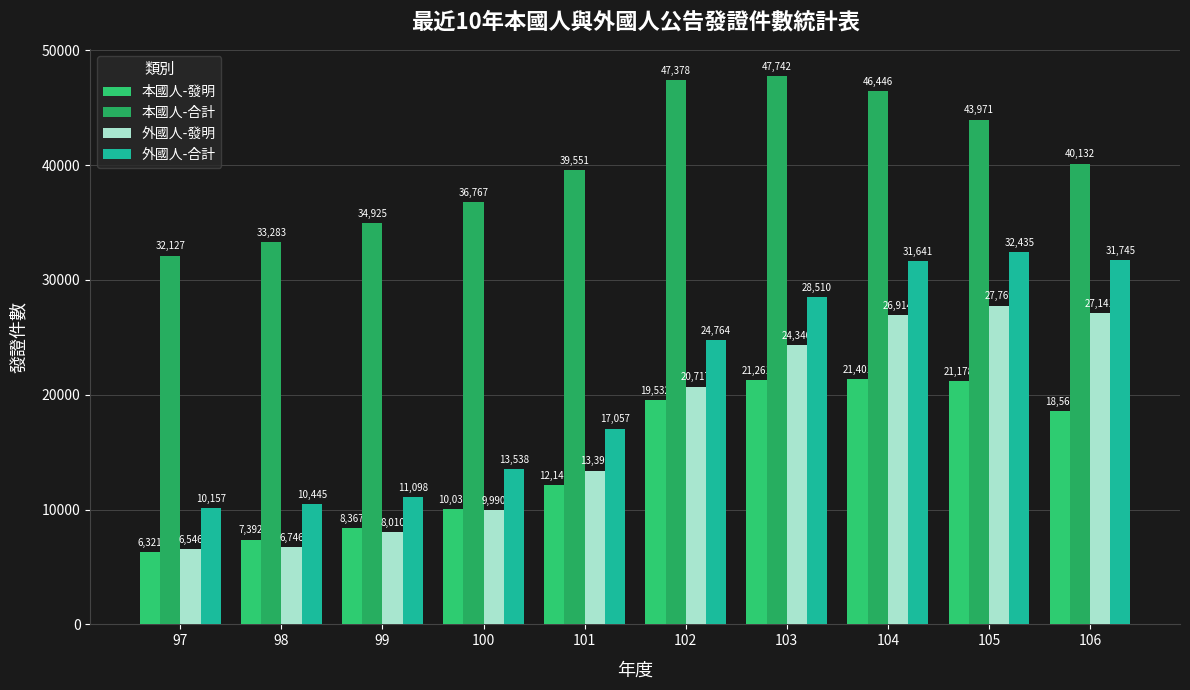

What are all the series names shown in the legend?

本國人-發明, 本國人-合計, 外國人-發明, 外國人-合計